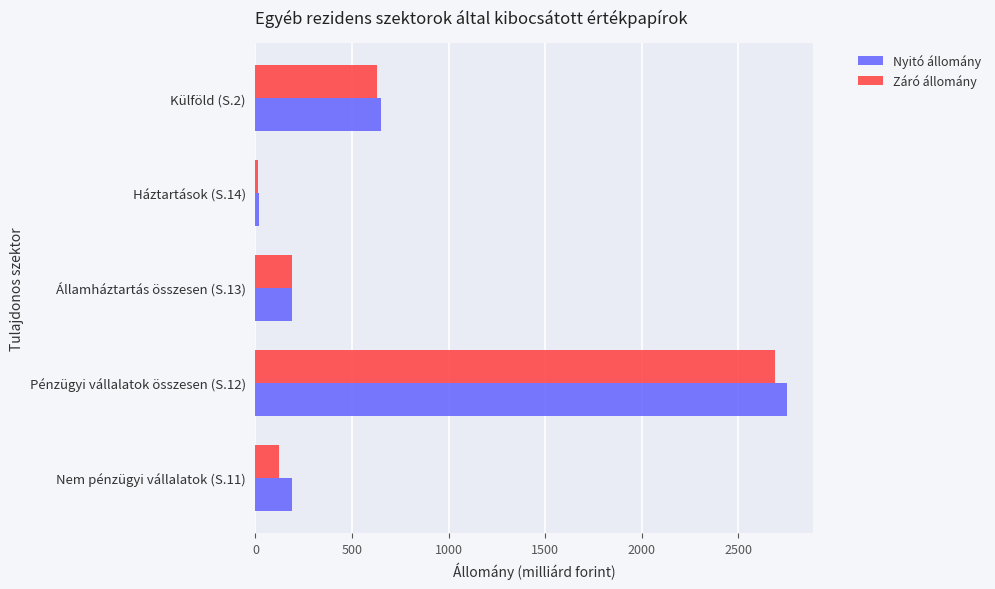

How many data points does each series have?

5